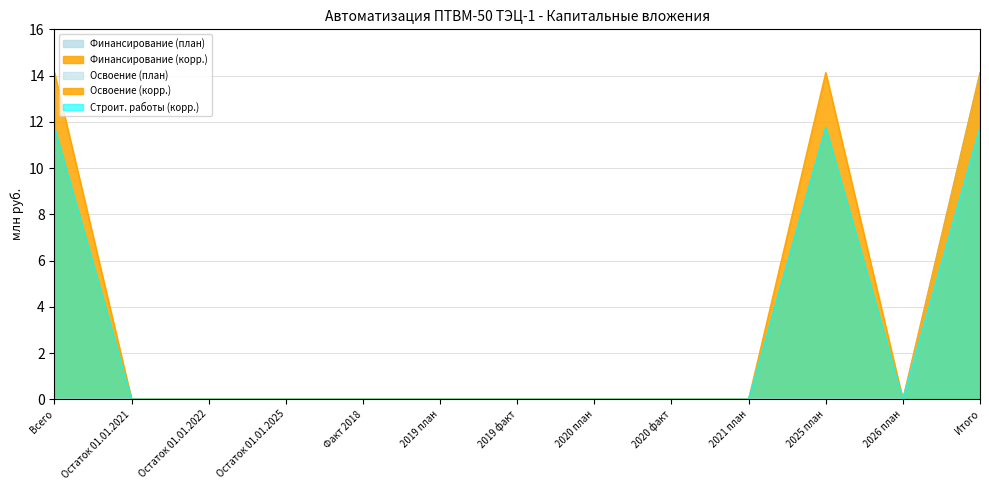

What is the sum of the Строит. работы (корр.) values at Остаток 01.01.2022 and Итого?

11.8